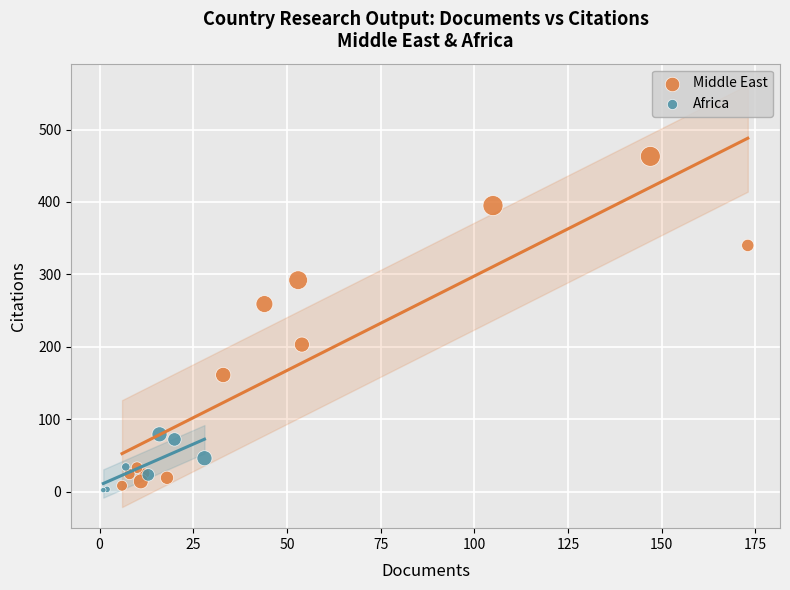

What are all the series names shown in the legend?

Middle East, Africa